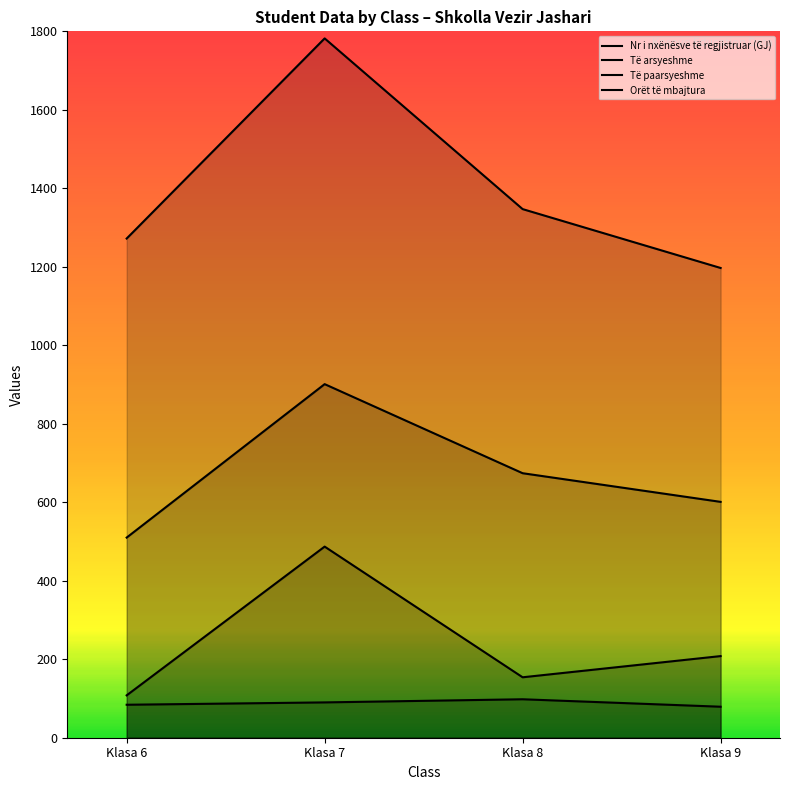

How many values in the Nr i nxënësve të regjistruar (GJ) series exceed 90?

1